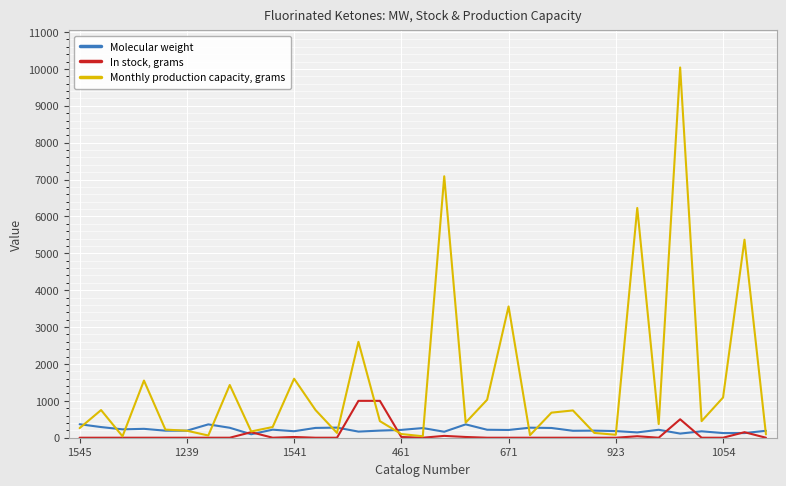

Which series has the largest total across all categories?

Monthly production capacity, grams